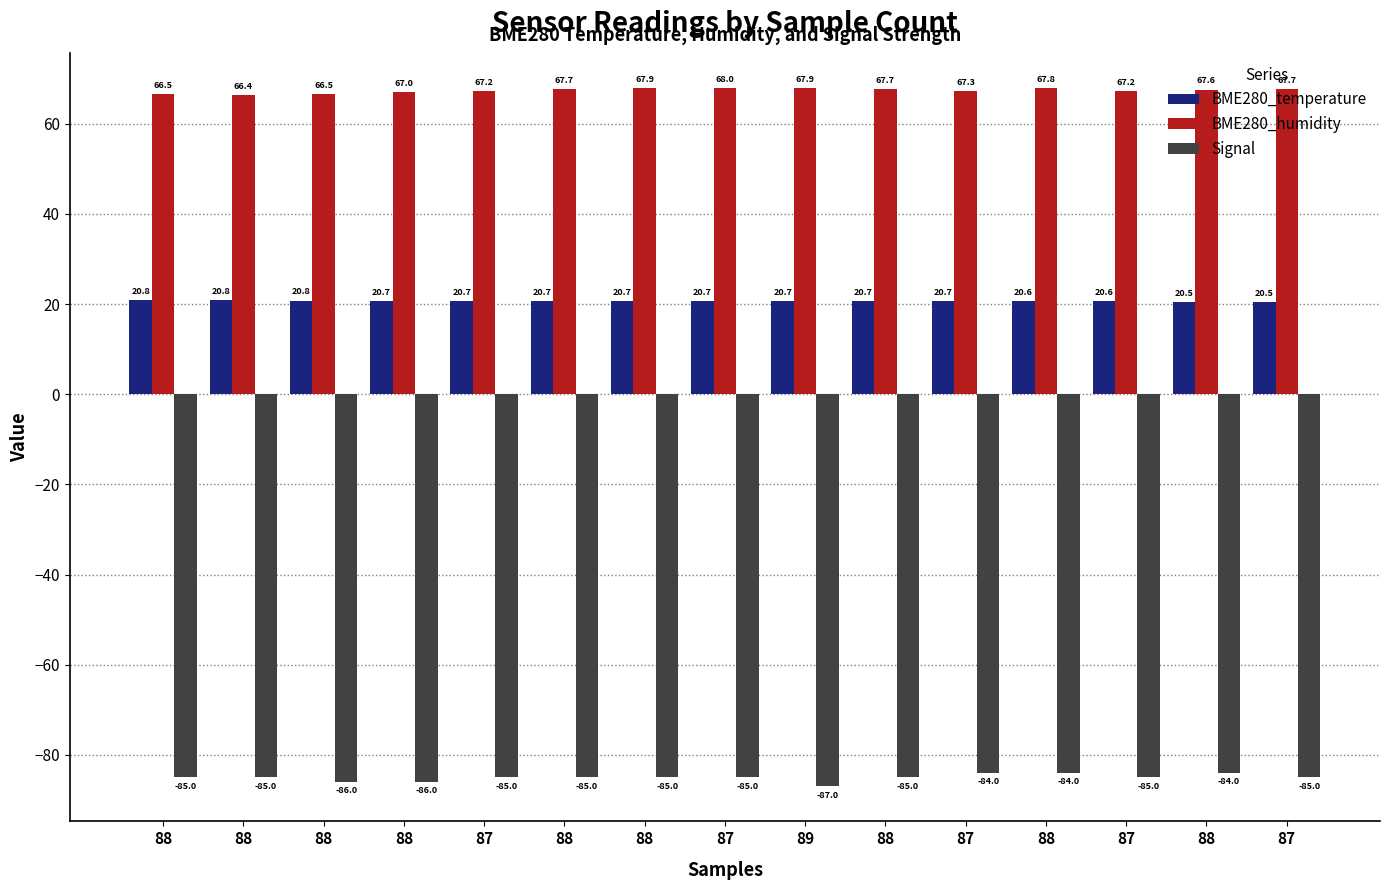

Reading left to right, transcribe all the data shown in this chart.

BME280_temperature: 20.8	20.8	20.8	20.7	20.7	20.7	20.7	20.7	20.7	20.7	20.7	20.6	20.6	20.5	20.5
BME280_humidity: 66.5	66.4	66.5	67.0	67.2	67.7	67.9	68.0	67.9	67.7	67.3	67.8	67.2	67.6	67.7
Signal: -85.0	-85.0	-86.0	-86.0	-85.0	-85.0	-85.0	-85.0	-87.0	-85.0	-84.0	-84.0	-85.0	-84.0	-85.0